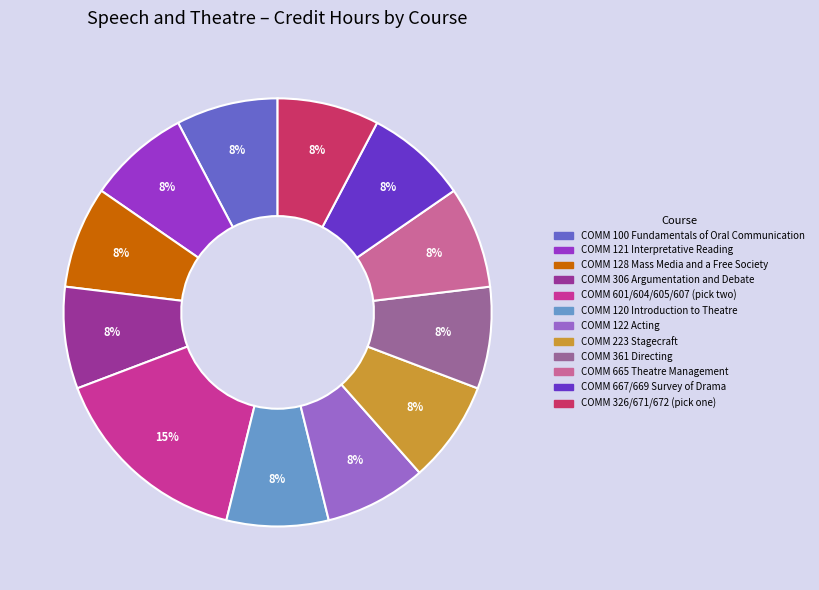

Does COMM 122 Acting represent more than half of the total?

No